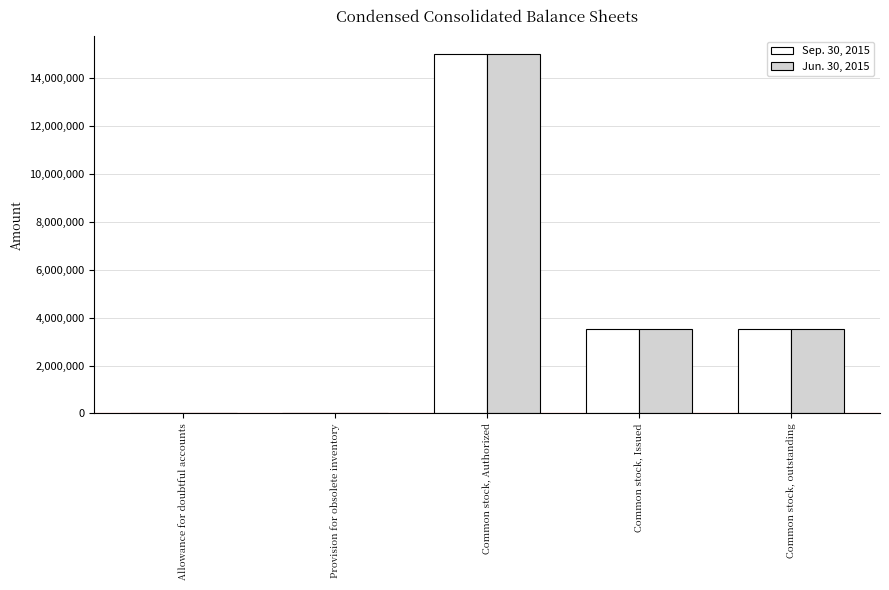

The value of Sep. 30, 2015 at Common stock, Authorized is 23758712. True or false?

False